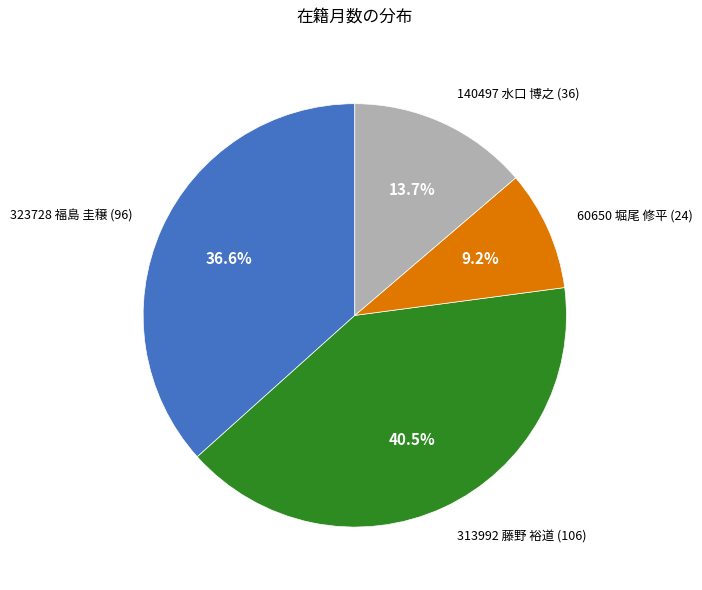

Does any single category account for the majority?

No